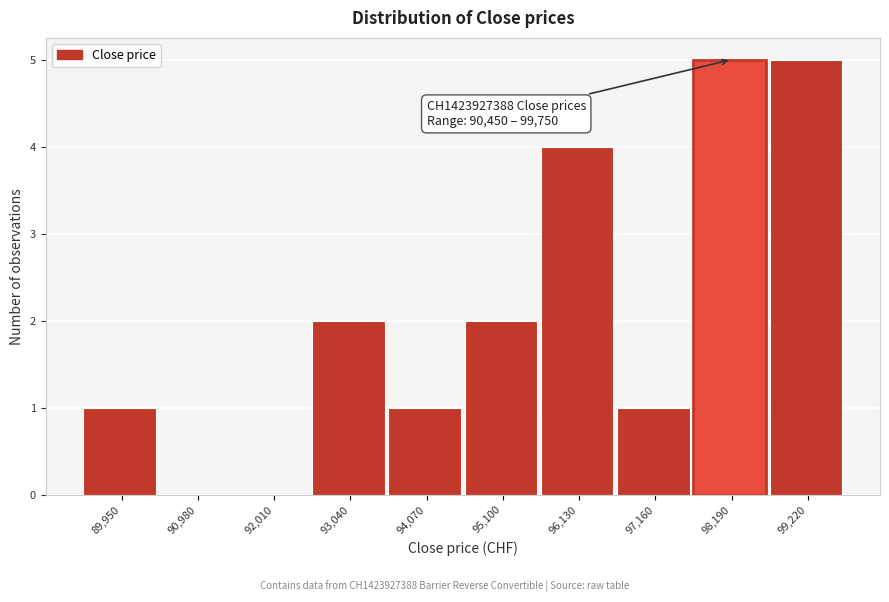

Reading left to right, list all the values displayed in this chart.

89,950=1	90,980=0	92,010=0	93,040=2	94,070=1	95,100=2	96,130=4	97,160=1	98,190=5	99,220=5